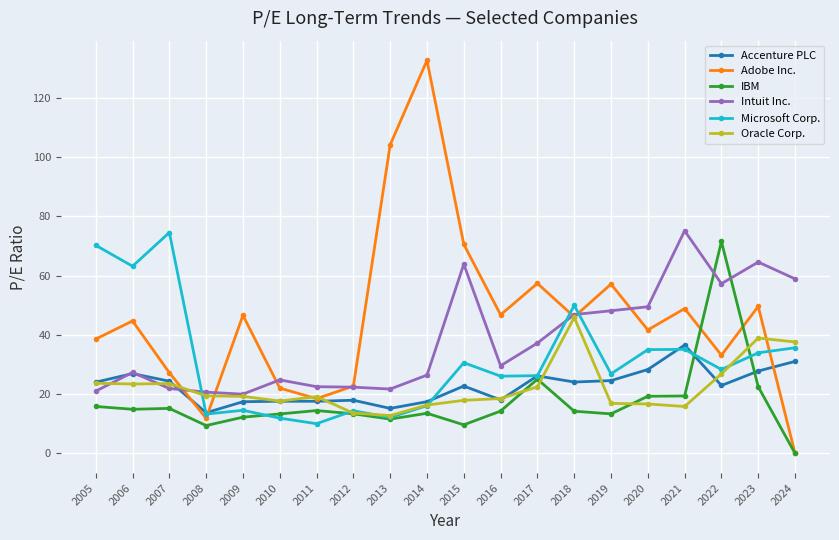

How many interior local valleys does the Adobe Inc. series have?

6